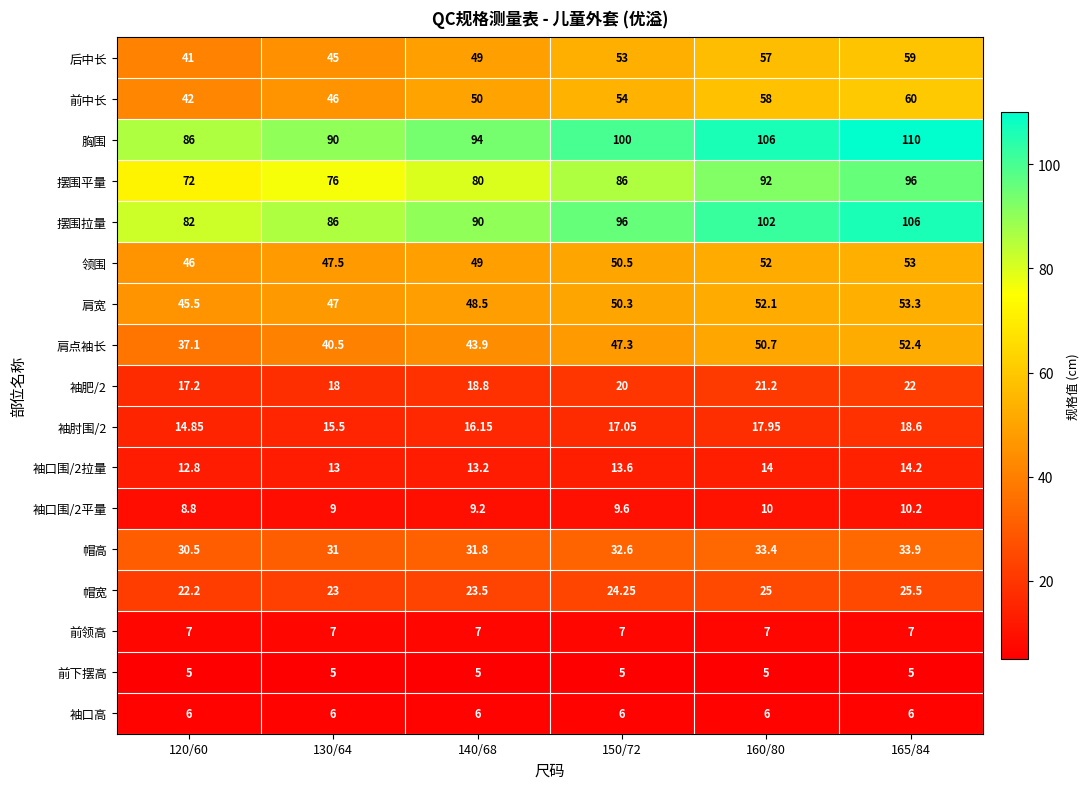

Which series has the largest total across all categories?

胸围